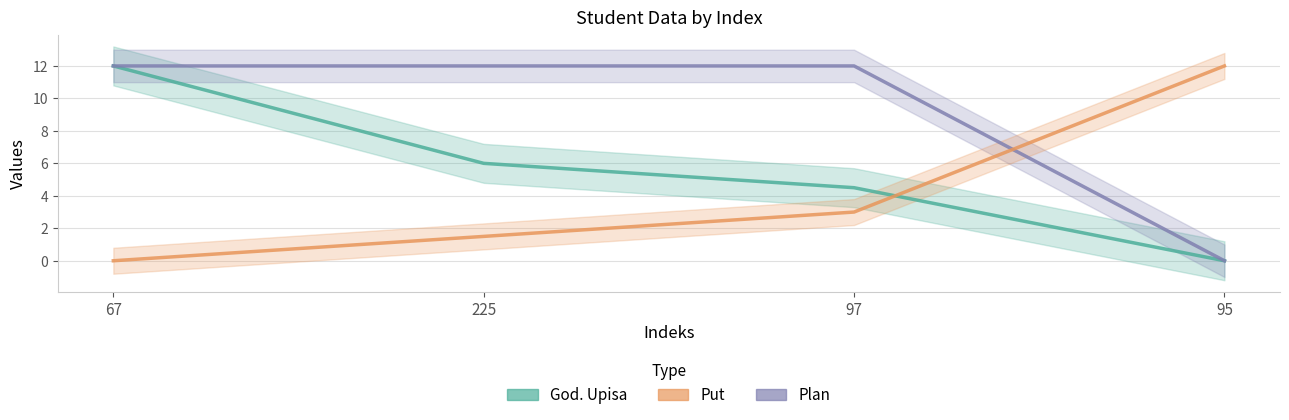

Reading left to right, list all the values displayed in this chart.

God. Upisa: 12.0	6.0	4.5	0.0
Plan: 12.0	12.0	12.0	0.0
Put: 0.0	1.5	3.0	12.0